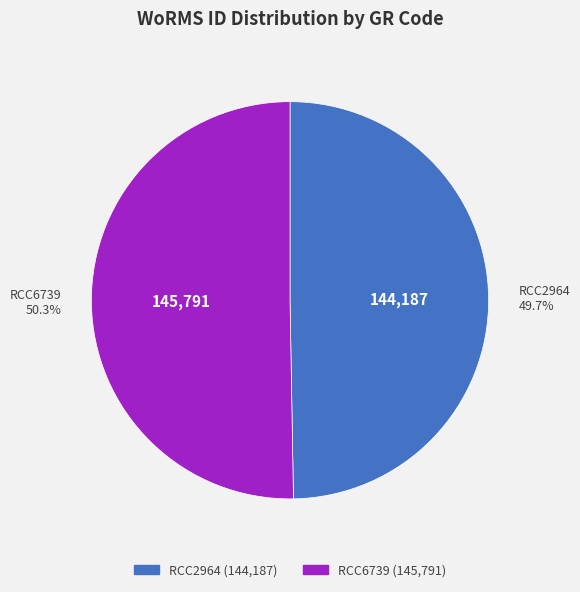

Rank the categories by value from highest to lowest.

RCC6739, RCC2964